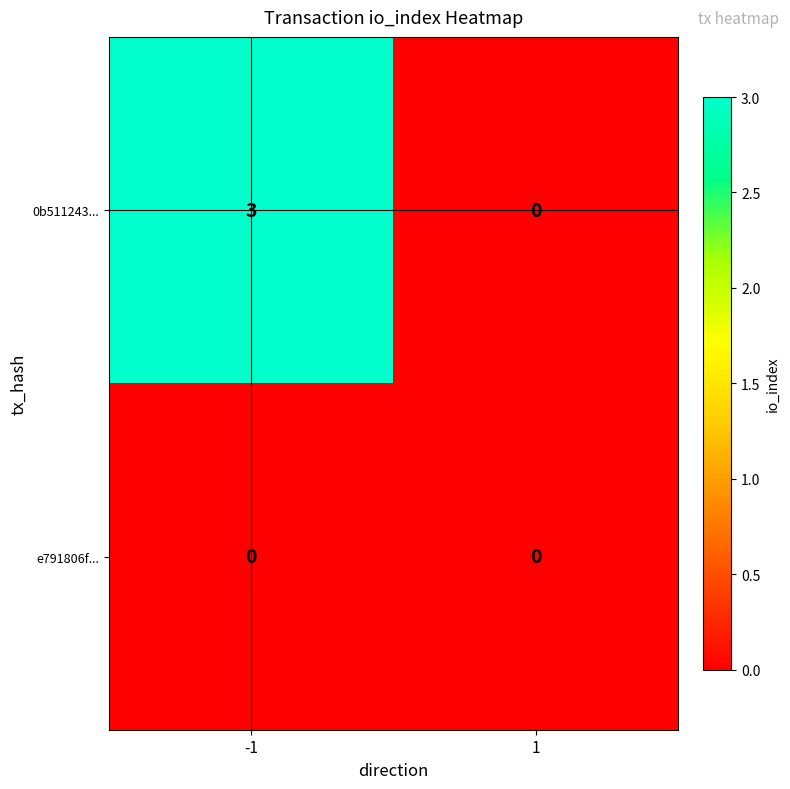

Reading left to right, transcribe all the data shown in this chart.

0b511243...: -1=3	1=0
e791806f...: -1=0	1=0